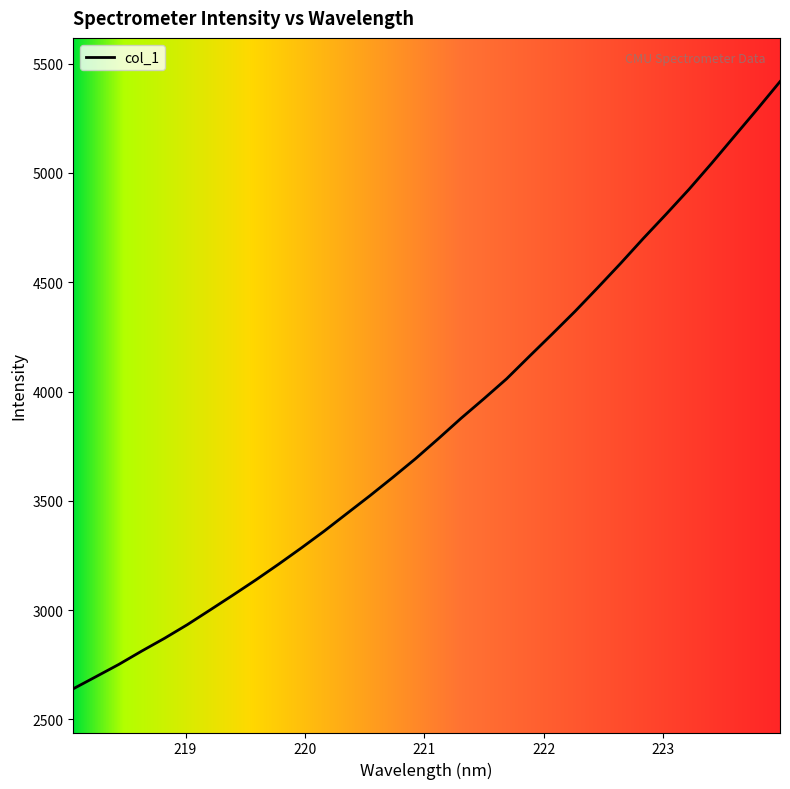

Count the number of data series in this chart.

1